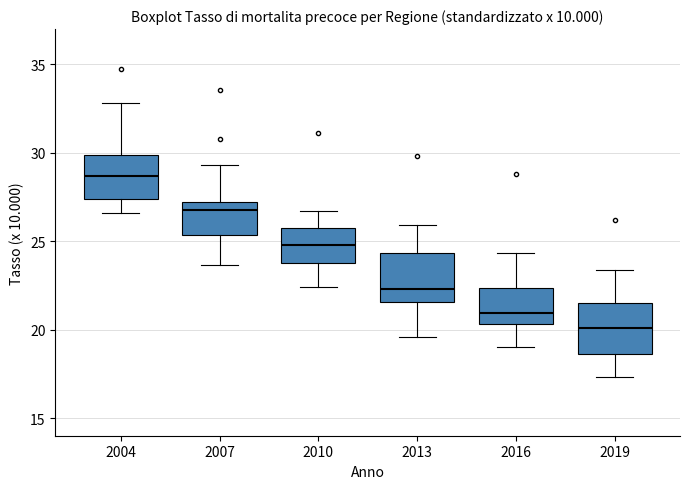

Which box has the lowest median line?

2019